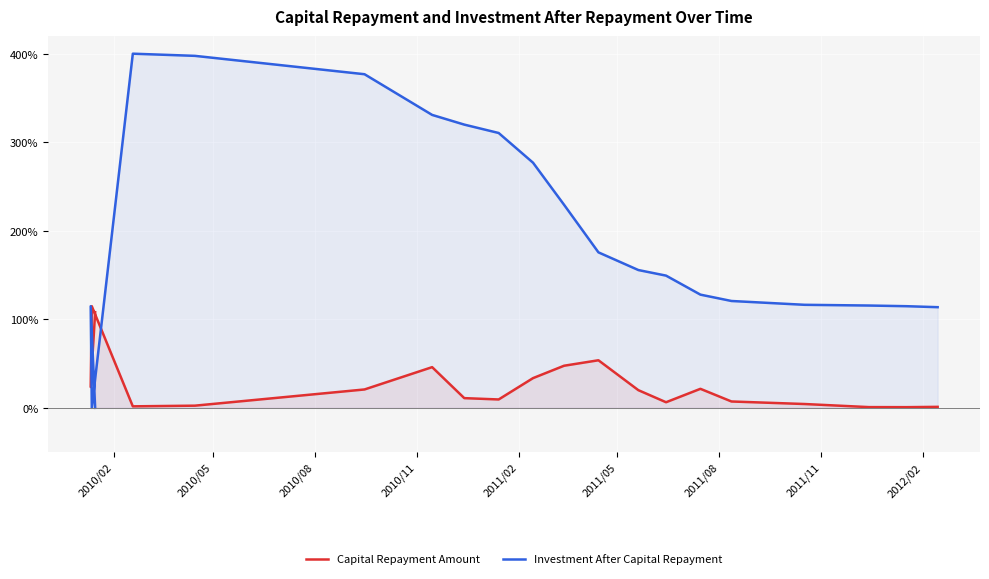

How many lines are shown in the chart?

2